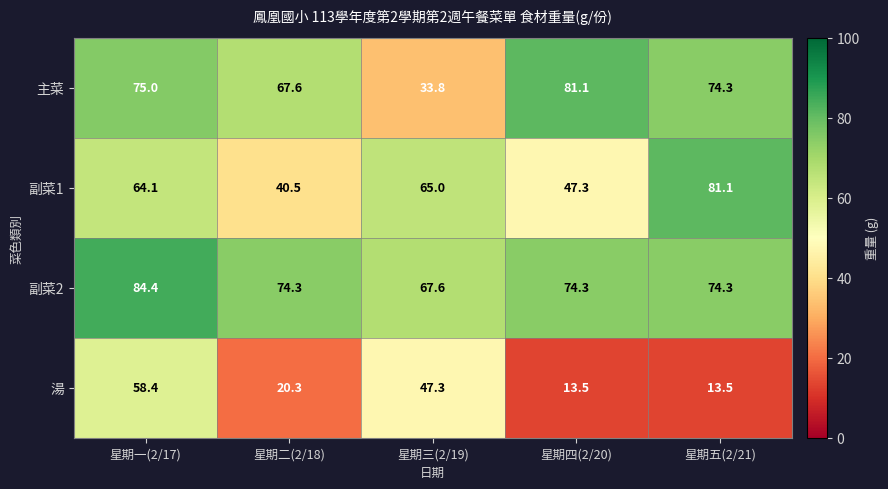

Rank the series at 星期四(2/20) from lowest to highest value.

湯, 副菜1, 副菜2, 主菜